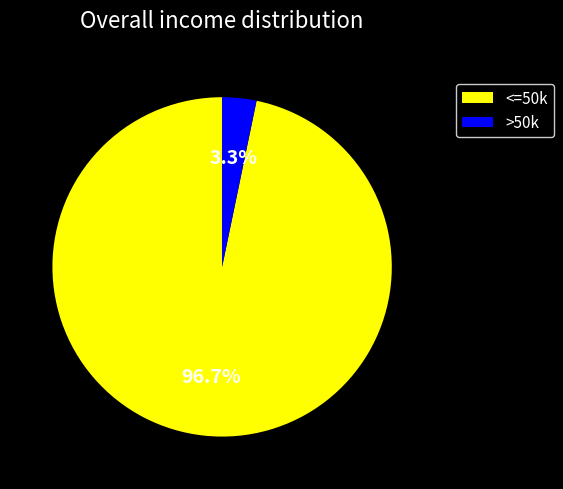

Rank the categories by value from highest to lowest.

<=50k, >50k